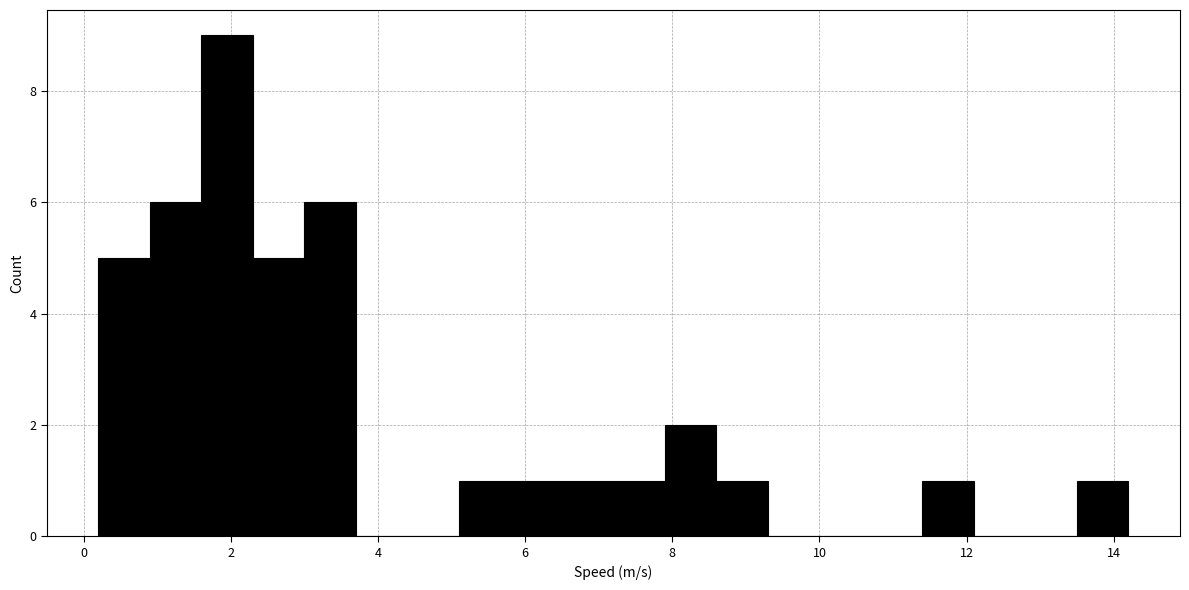

Around what value on the x-axis is the tallest bar? Give the approximate position of its centre, as read against the axis.

2.0